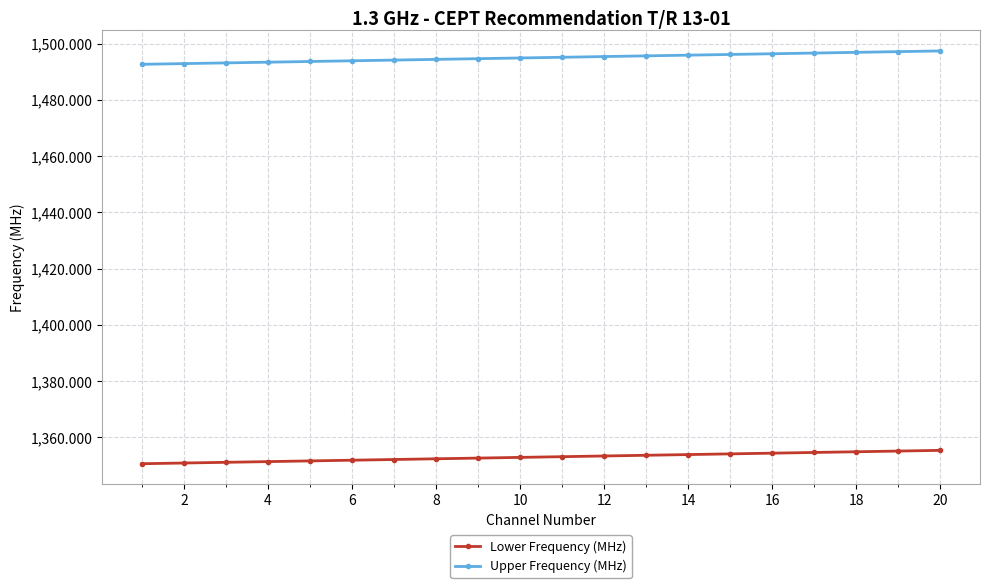

True or false: Upper Frequency (MHz) and Lower Frequency (MHz) intersect in this chart.

False